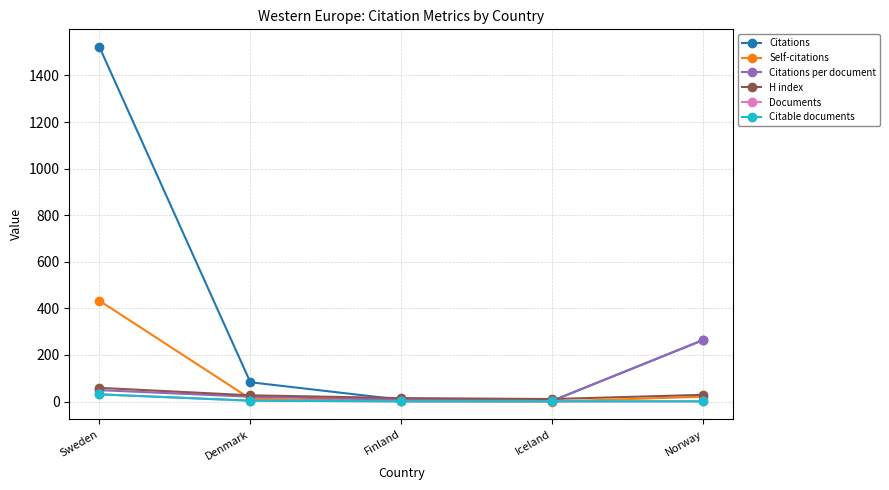

Read the Self-citations value at Finland.

2.0